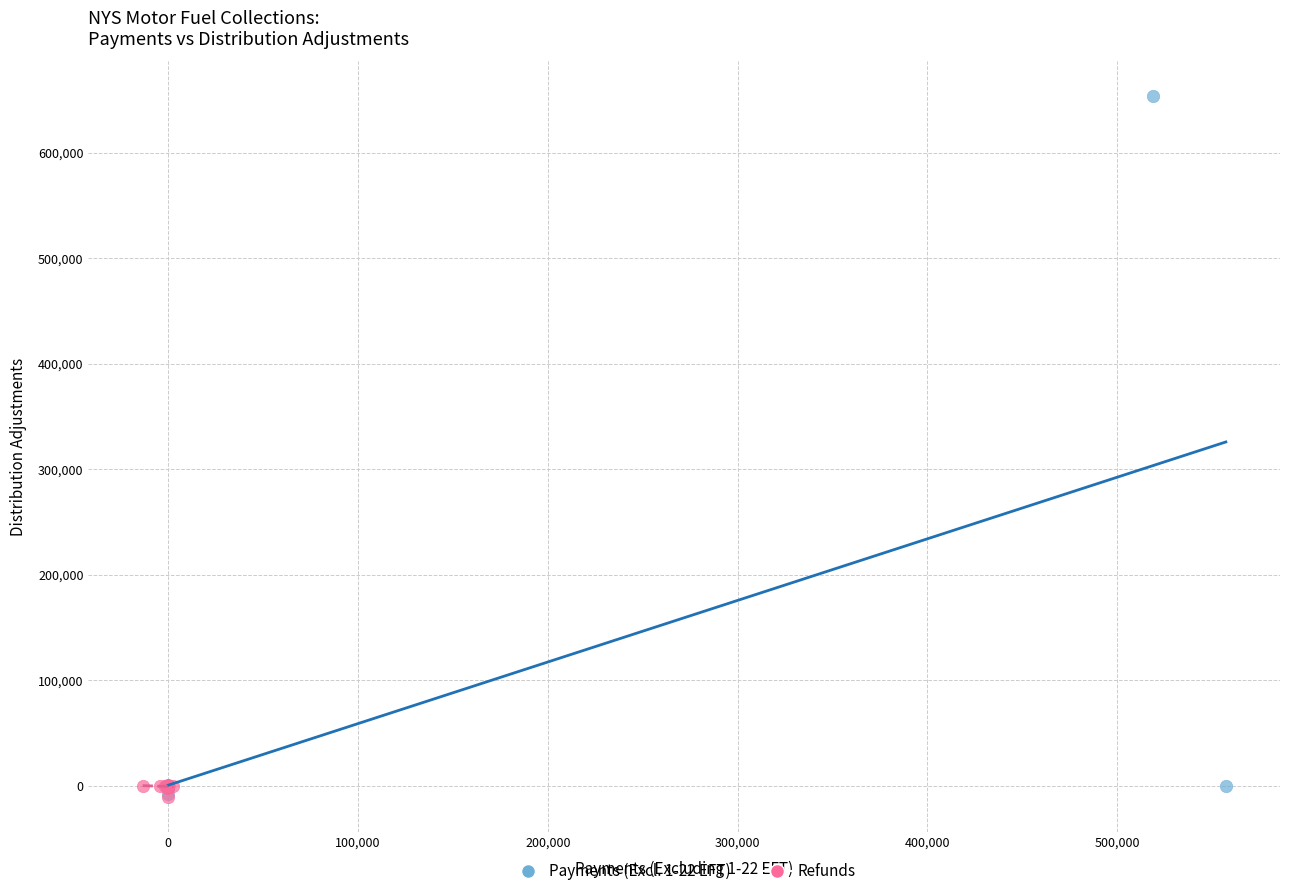

Which series has the largest Y range (max minus min)?

Payments (Excl. 1-22 EFT)